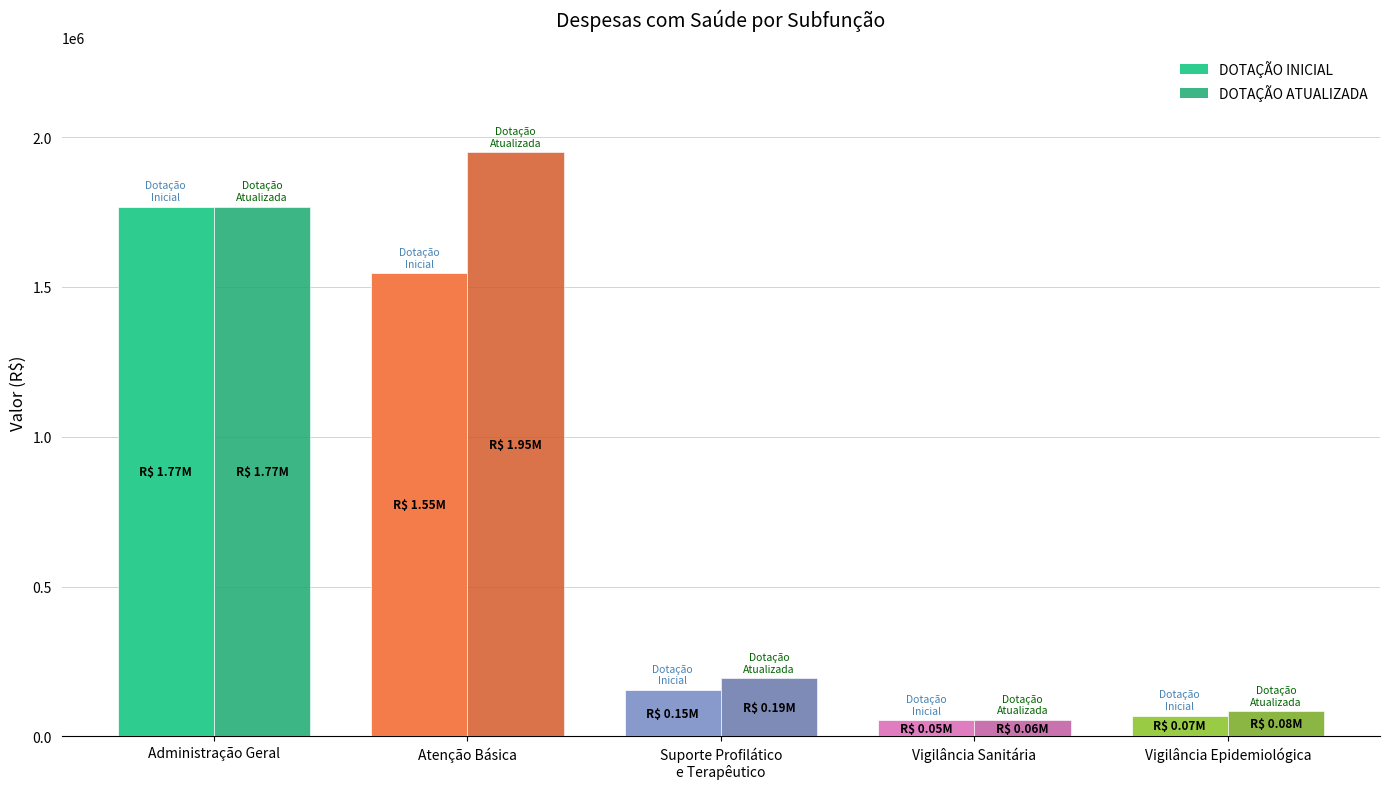

What position from the left is Vigilância Sanitária?

4